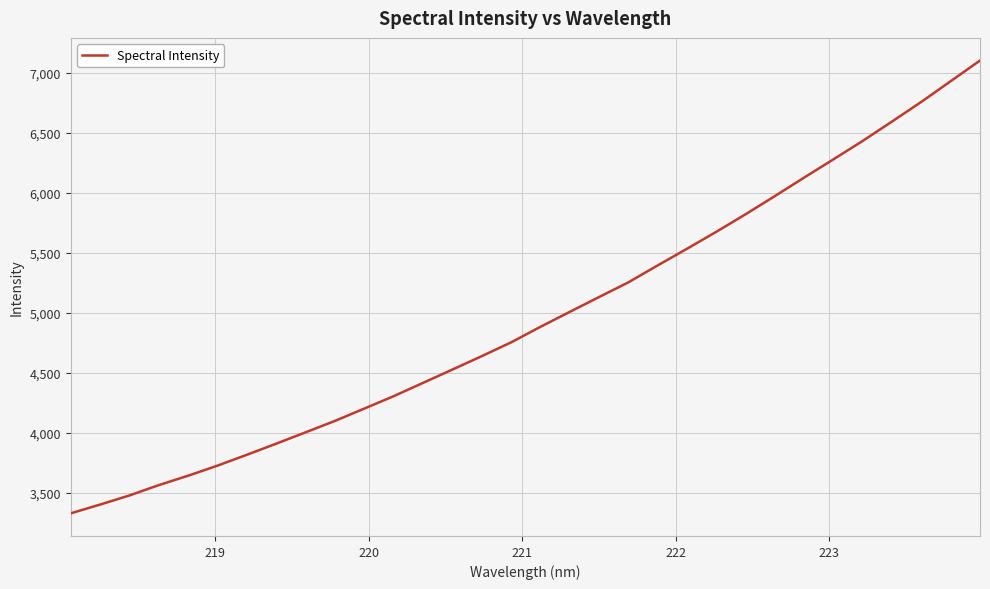

What is the difference between the maximum and minimum values?

3770.5